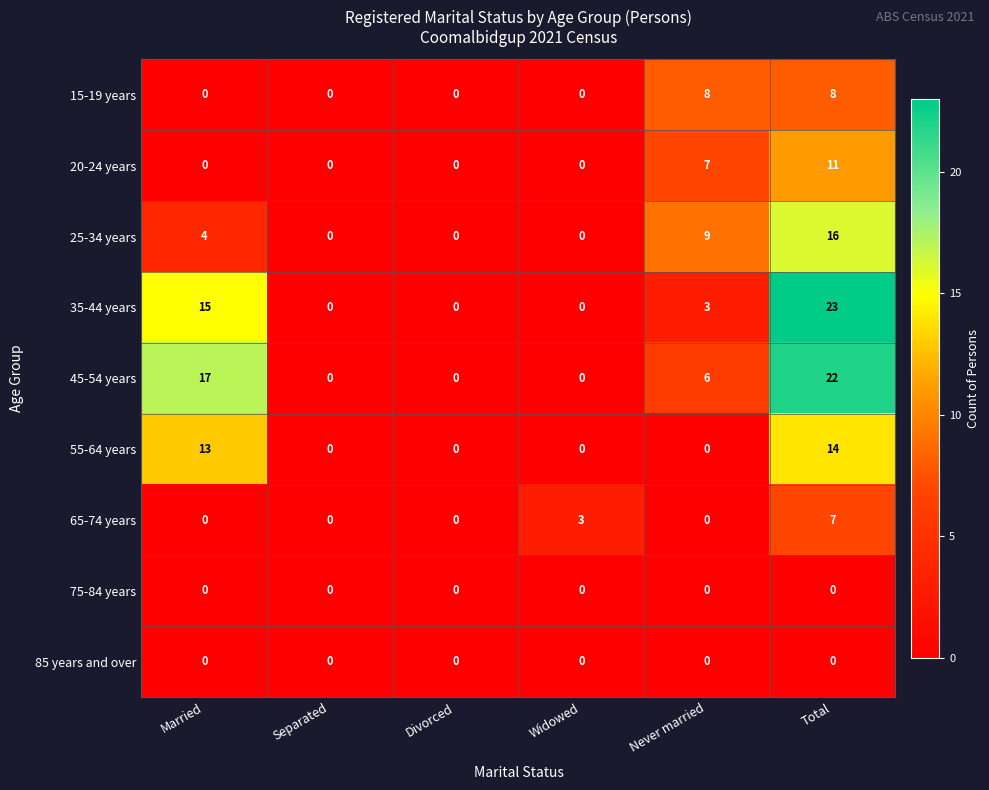

Which series has the widest spread of values?

35-44 years